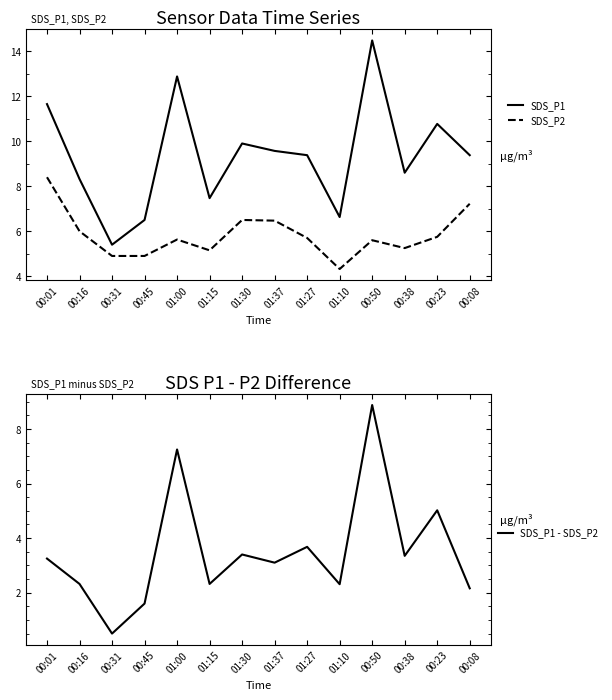

Is the value of SDS_P1 at 01:27 greater than the value of SDS_P1 - SDS_P2 at 00:31?

Yes